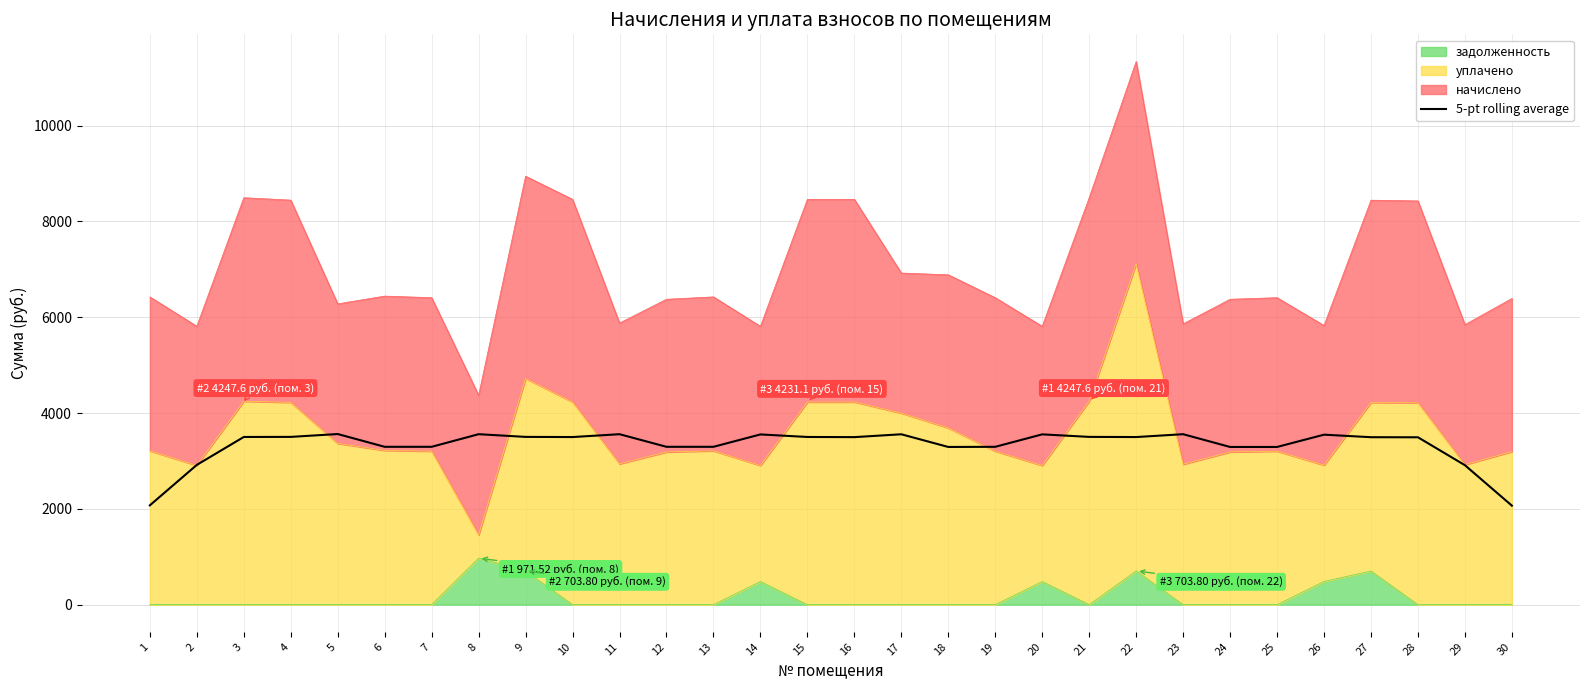

The chart shows a value of 4247.5 at 29. True or false?

False